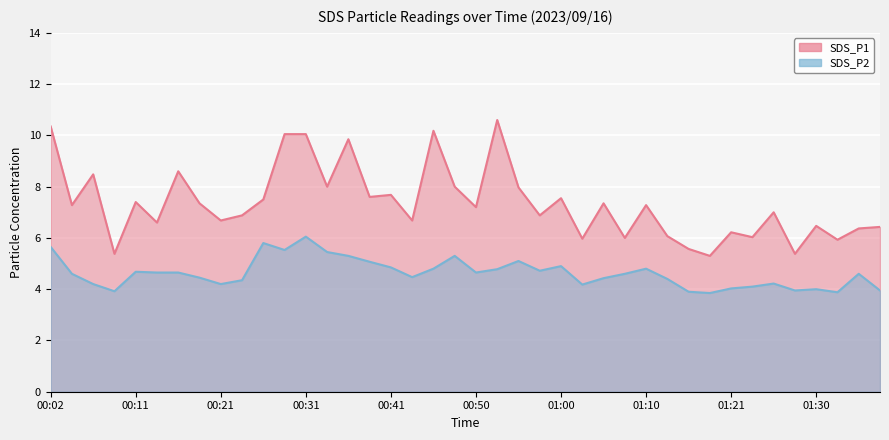

True or false: SDS_P1 and SDS_P2 cross at least once.

False